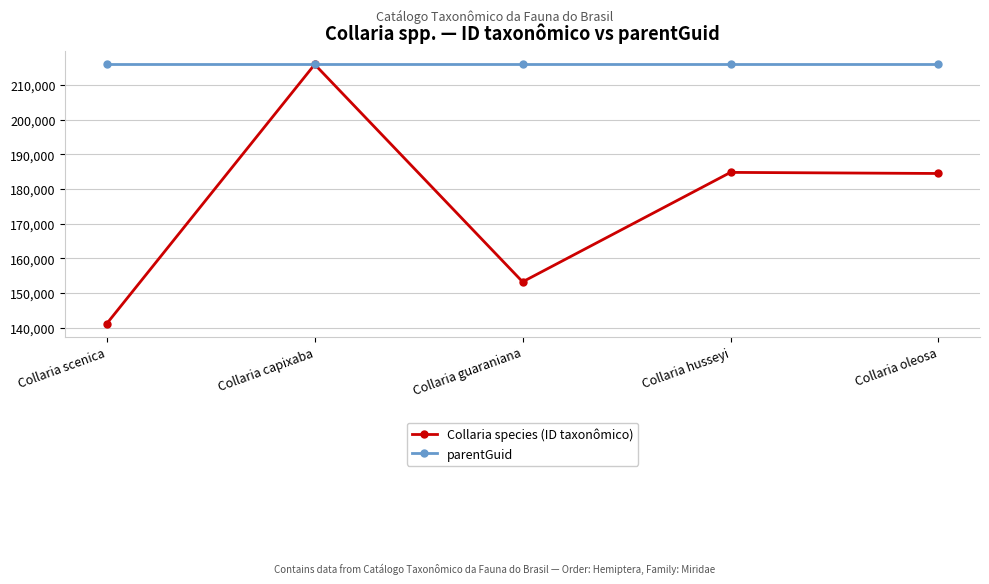

What is the difference between the Collaria species (ID taxonômico) values at Collaria scenica and Collaria oleosa?

43313